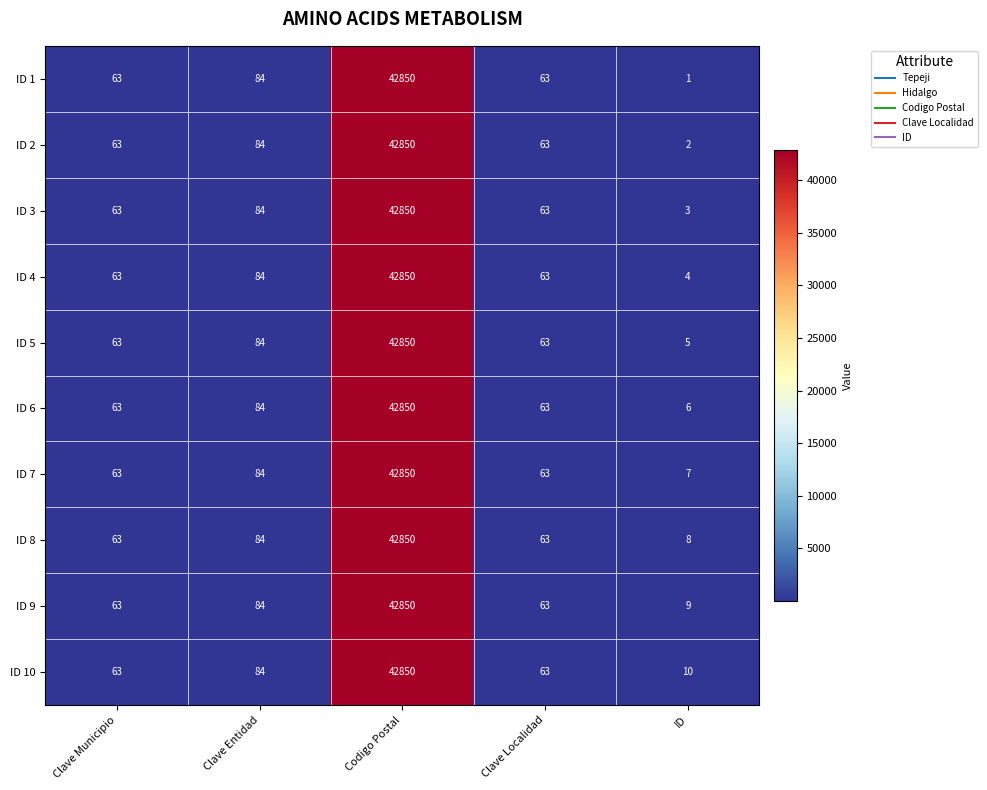

What value does the ID 5 series have at Codigo Postal?

42850